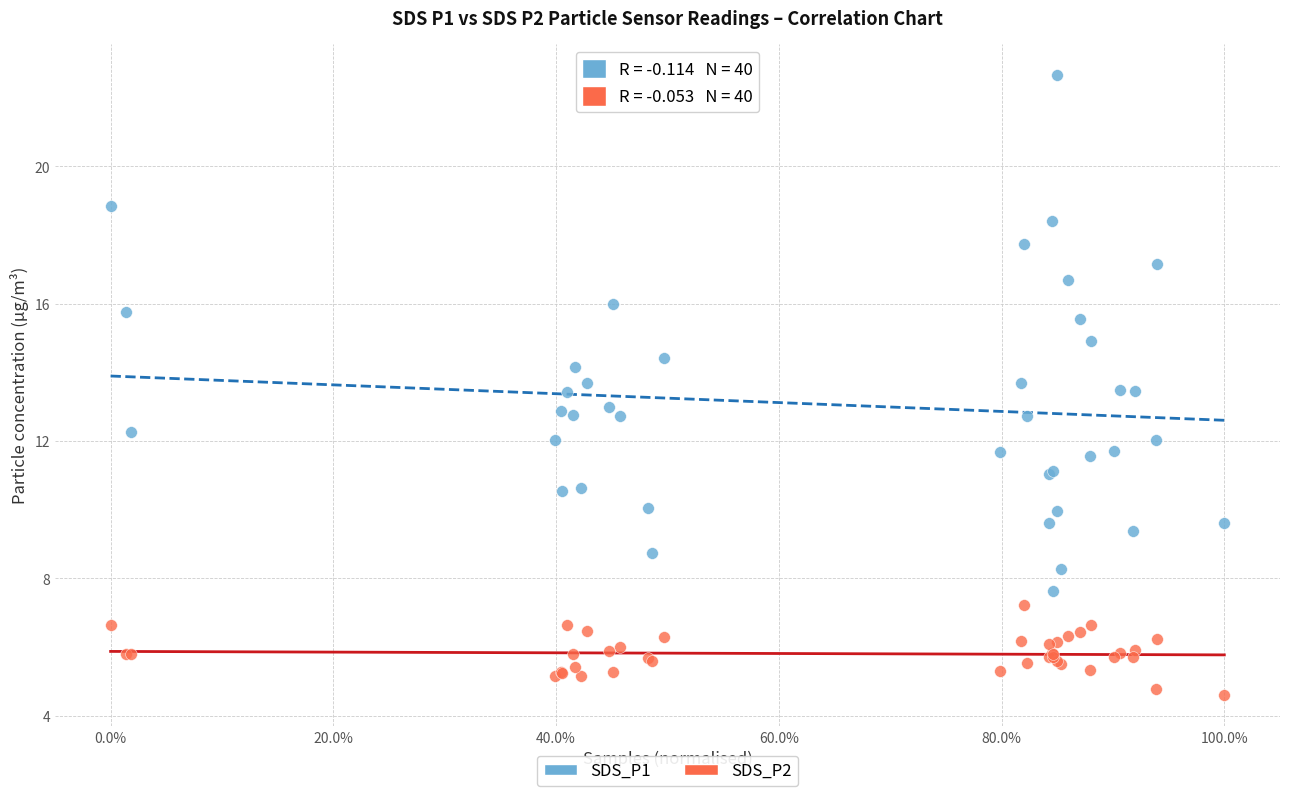

Which series contains the lowest Y value?

SDS_P2